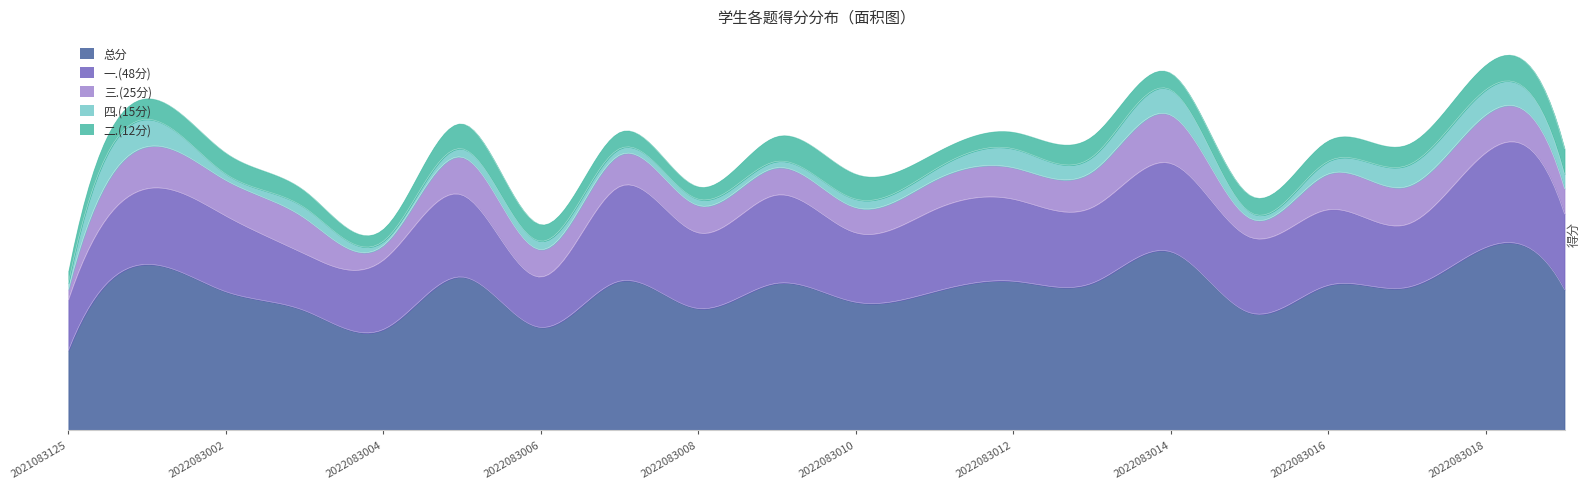

Reading left to right, list all the values displayed in this chart.

一.(48分): 2021083125=24	2022083001=36	2022083002=36	2022083003=27	2022083004=33	2022083005=39	2022083006=24	2022083007=45	2022083008=36	2022083009=42	2022083010=33	2022083011=39	2022083012=39	2022083013=36	2022083014=42	2022083015=36	2022083016=36	2022083017=30	2022083018=45	2022083019=36
二.(12分): 2021083125=6	2022083001=10	2022083002=10	2022083003=8	2022083004=6	2022083005=12	2022083006=8	2022083007=8	2022083008=6	2022083009=12	2022083010=12	2022083011=8	2022083012=8	2022083013=10	2022083014=8	2022083015=8	2022083016=10	2022083017=10	2022083018=12	2022083019=12
三.(25分): 2021083125=5	2022083001=20	2022083002=17	2022083003=17	2022083004=7	2022083005=18	2022083006=13	2022083007=15	2022083008=13	2022083009=13	2022083010=12	2022083011=14	2022083012=15	2022083013=17	2022083014=23	2022083015=9	2022083016=17	2022083017=18	2022083018=18	2022083019=12
四.(15分): 2021083125=3	2022083001=13	2022083002=3	2022083003=5	2022083004=2	2022083005=4	2022083006=4	2022083007=3	2022083008=3	2022083009=3	2022083010=4	2022083011=5	2022083012=9	2022083013=7	2022083014=12	2022083015=3	2022083016=6	2022083017=10	2022083018=12	2022083019=7
总分: 2021083125=38	2022083001=79	2022083002=66	2022083003=57	2022083004=48	2022083005=73	2022083006=49	2022083007=71	2022083008=58	2022083009=70	2022083010=61	2022083011=66	2022083012=71	2022083013=70	2022083014=85	2022083015=56	2022083016=69	2022083017=68	2022083018=87	2022083019=67